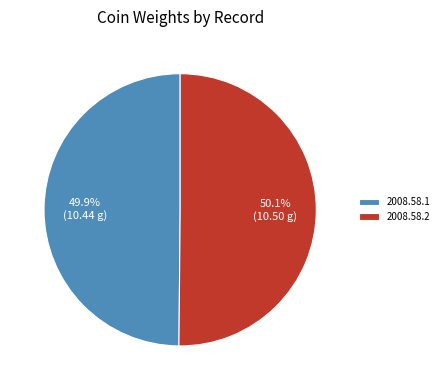

Count the number of slices in the pie.

2